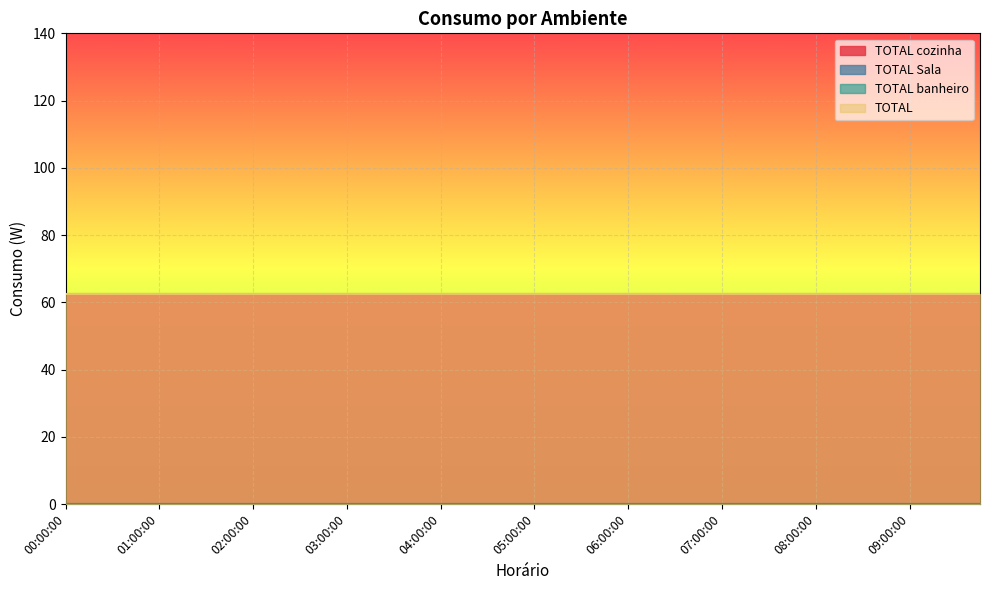

Count the number of categories in the chart.

40